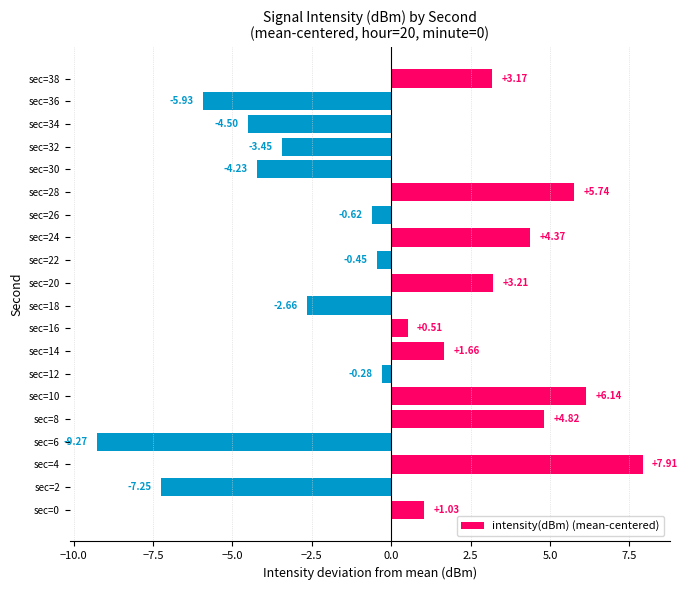

Where is the data nearest to the value 0?

sec=12